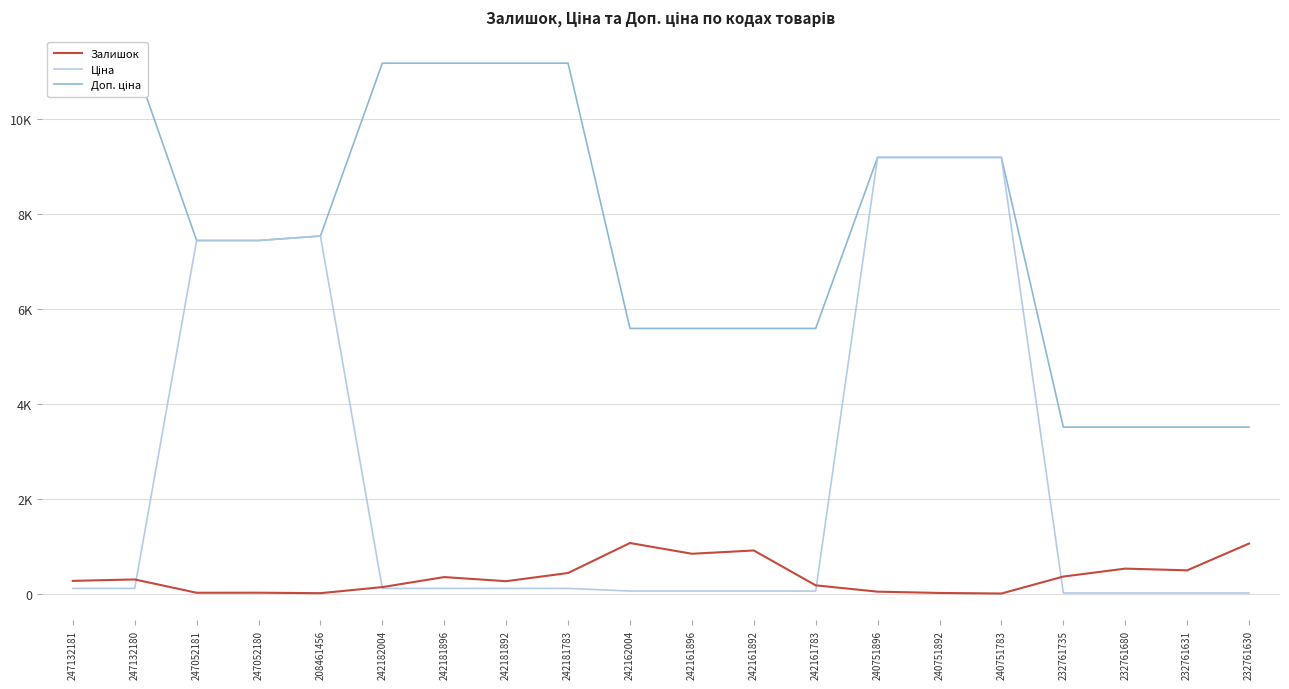

At which label does Ціна first exceed 111?

247132181